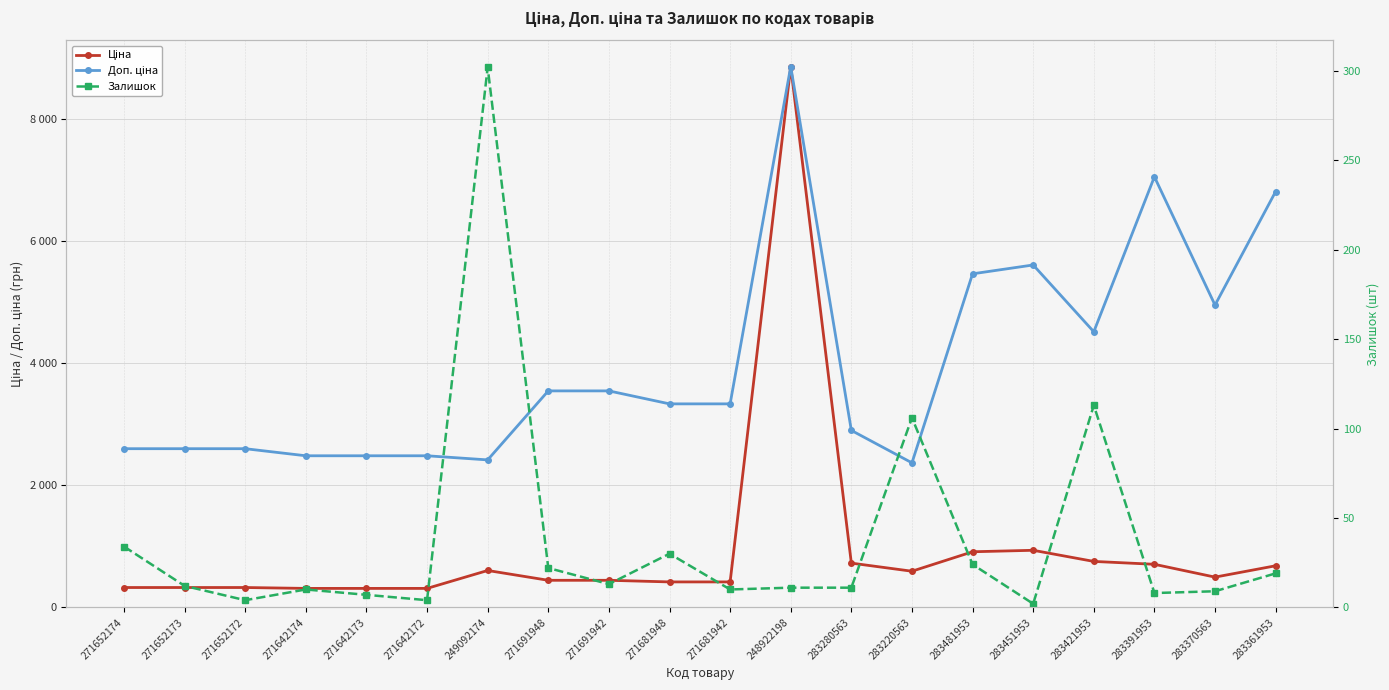

What is the minimum value for Доп. ціна?

2366.5